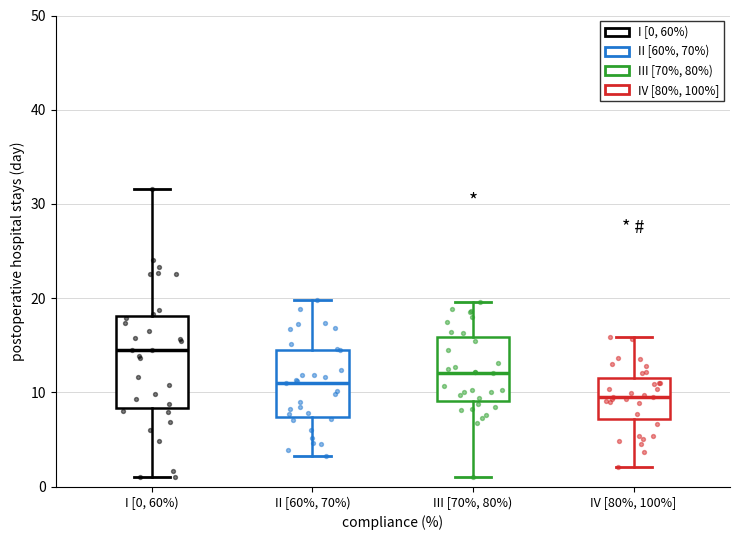

Reading left to right, read every box against the y-axis: the position of its median line, the range the box covers, and the ends of its whiskers. The values are not printed on the chart, so give them approximately, as read against the axis.

I [0, 60%): median 14, box 8 to 18, whiskers 1 to 32
II [60%, 70%): median 11, box 7 to 15, whiskers 3 to 20
III [70%, 80%): median 12, box 9 to 16, whiskers 1 to 20
IV [80%, 100%]: median 10, box 7 to 12, whiskers 2 to 16